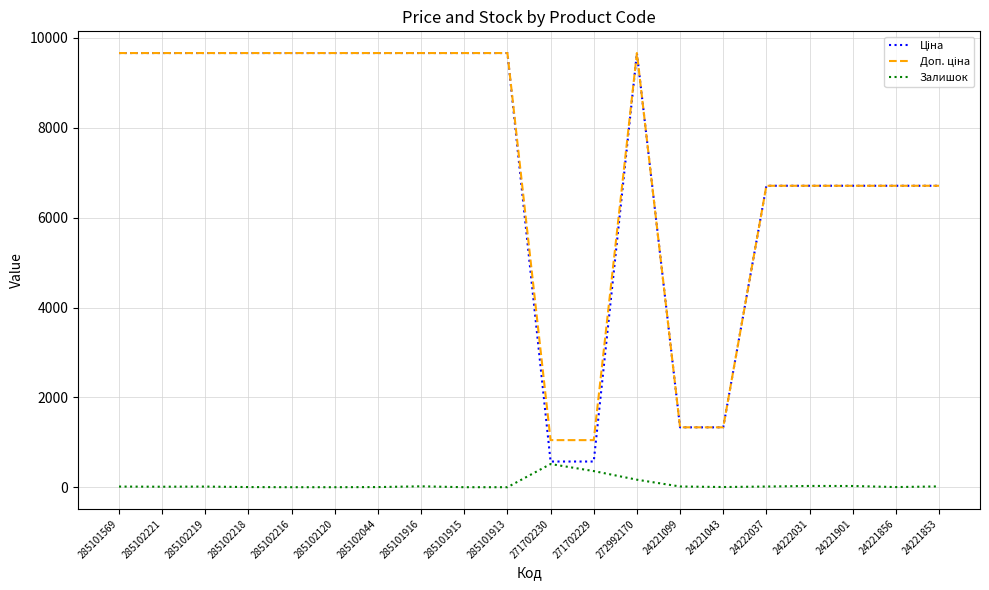

What is the maximum value shown in the chart?

9664.7